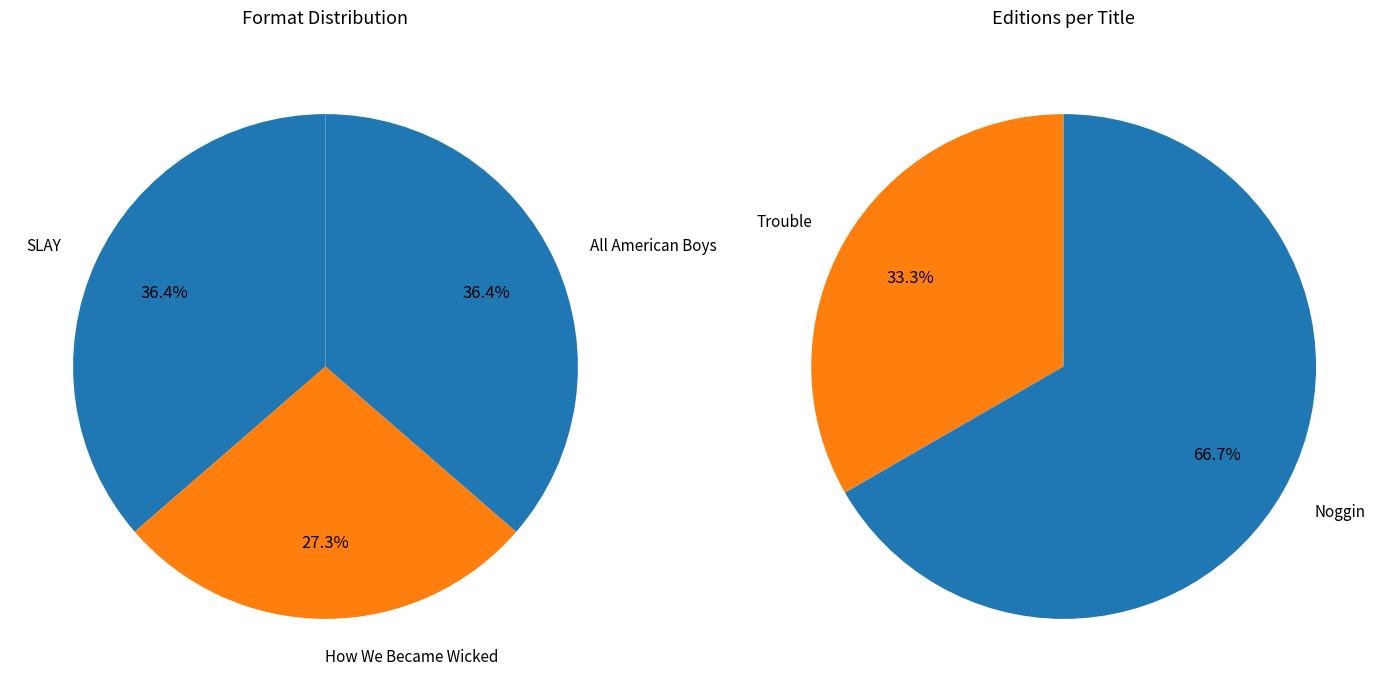

What is the ratio of the value at All American Boys to the value at SLAY?

1.0